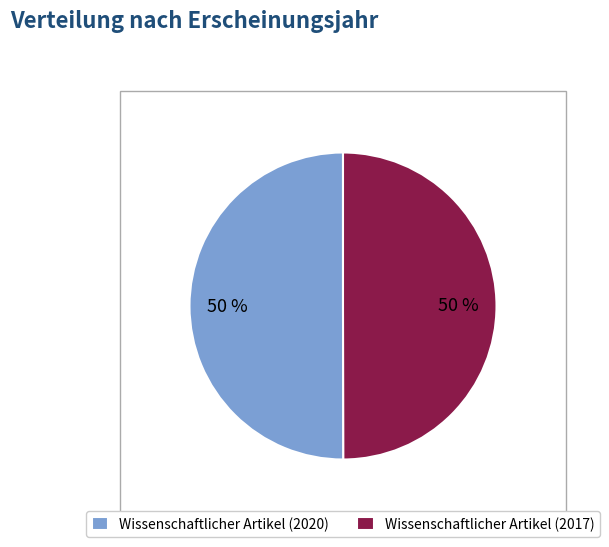

Is the sum of Wissenschaftlicher Artikel (2020) and Wissenschaftlicher Artikel (2017) greater than half?

Yes